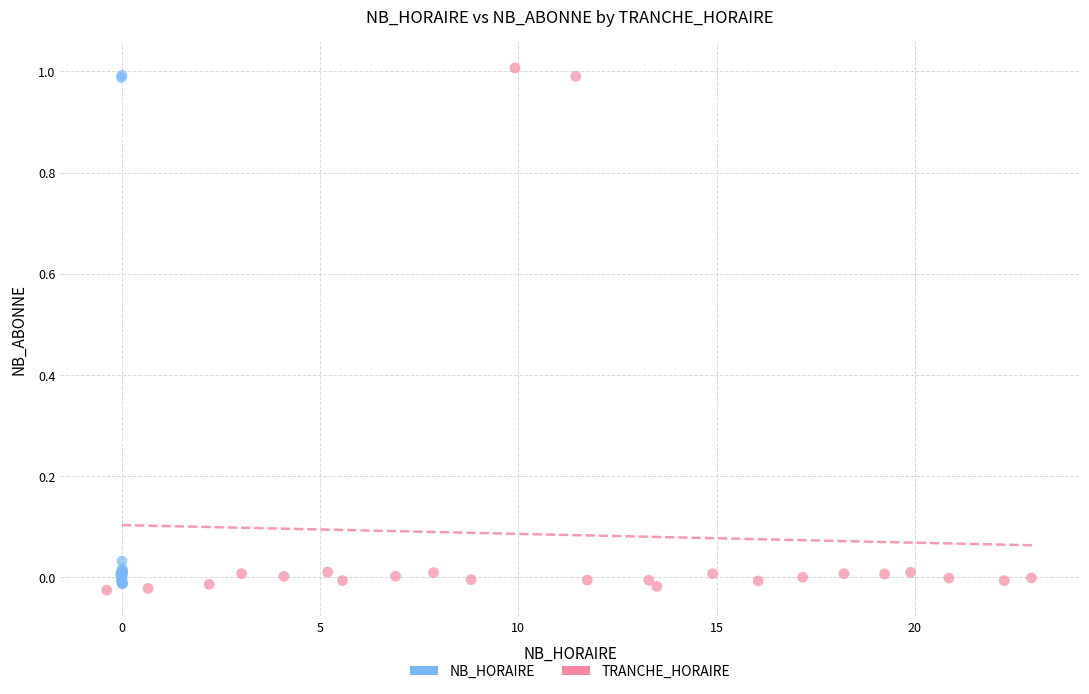

What are all the series names shown in the legend?

NB_HORAIRE, TRANCHE_HORAIRE